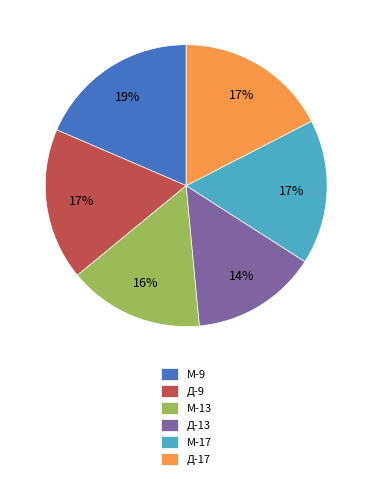

What is the largest slice in the pie chart?

М-9